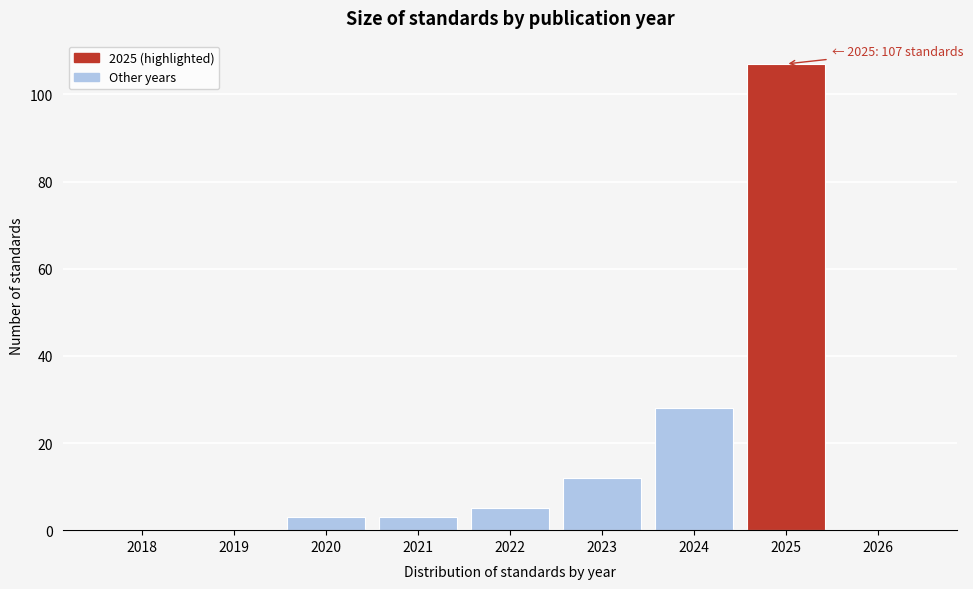

Reading left to right, transcribe all the data shown in this chart.

2018=0	2019=0	2020=3	2021=3	2022=5	2023=12	2024=28	2025=107	2026=0